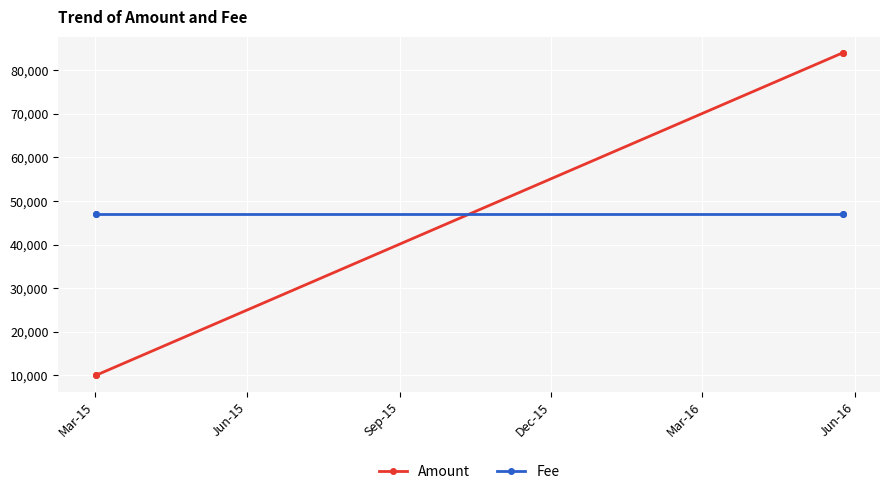

What is the value of the Amount point at the 4th from the left?

83969.0